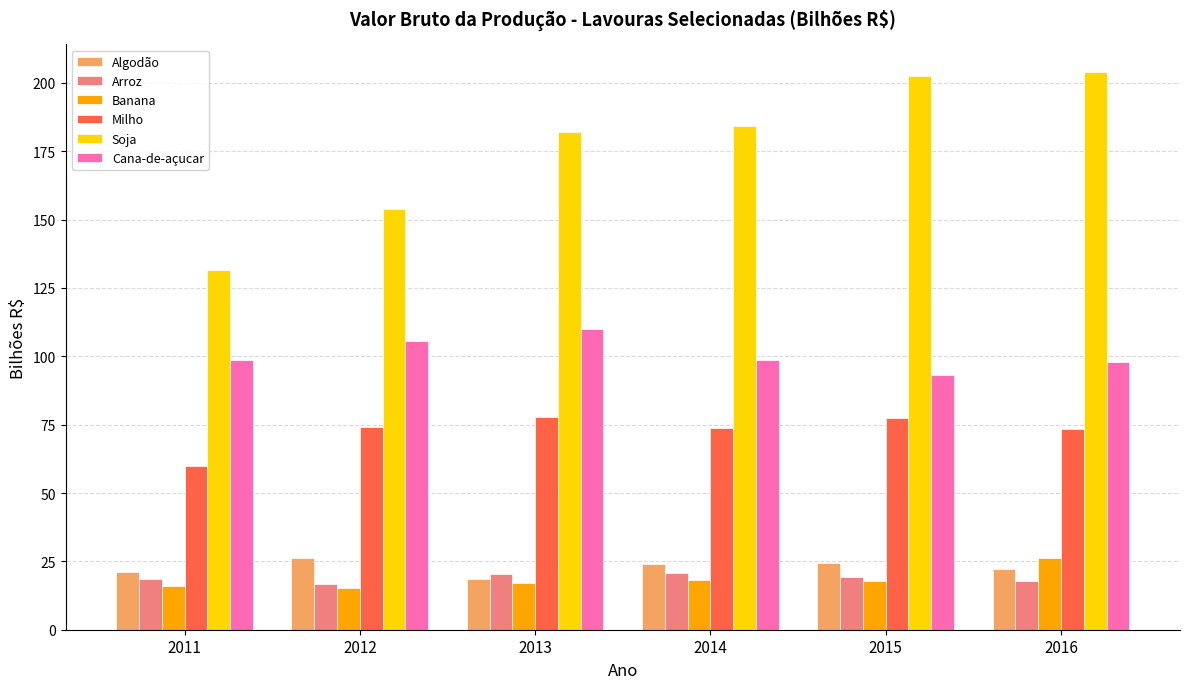

What is the difference between the second highest and second lowest values in the Arroz series?

2.6